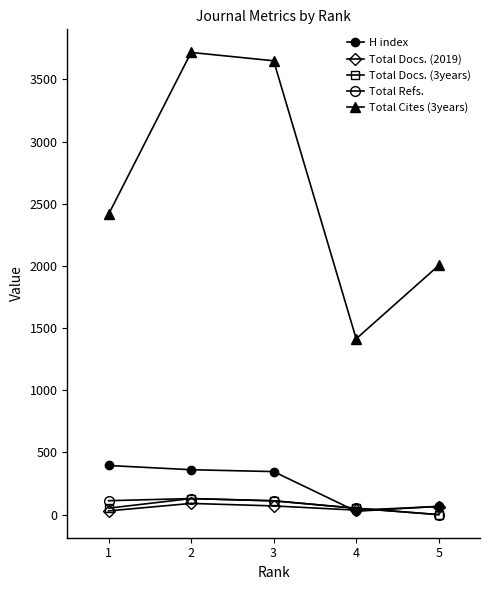

Reading left to right, transcribe all the data shown in this chart.

H index: 1=395	2=361	3=346	4=27	5=67
Total Docs. (2019): 1=30	2=90	3=70	4=36	5=65
Total Docs. (3years): 1=52	2=129	3=111	4=51	5=0
Total Refs.: 1=112	2=129	3=111	4=51	5=0
Total Cites (3years): 1=2415	2=3717	3=3650	4=1414	5=2004